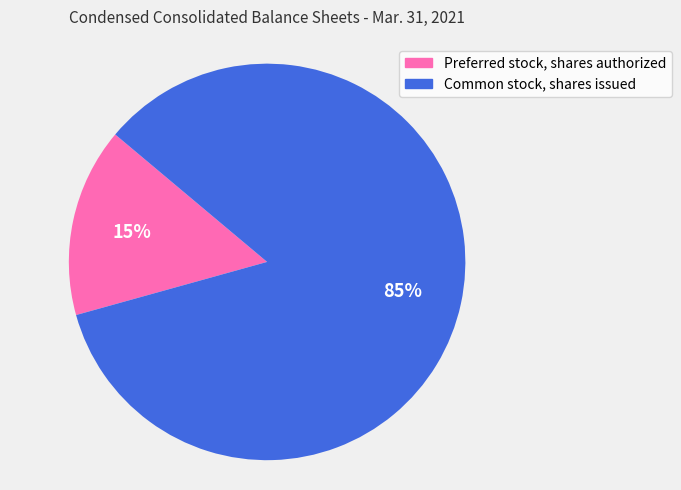

Rank the categories by value from lowest to highest.

Preferred stock, shares authorized, Common stock, shares issued